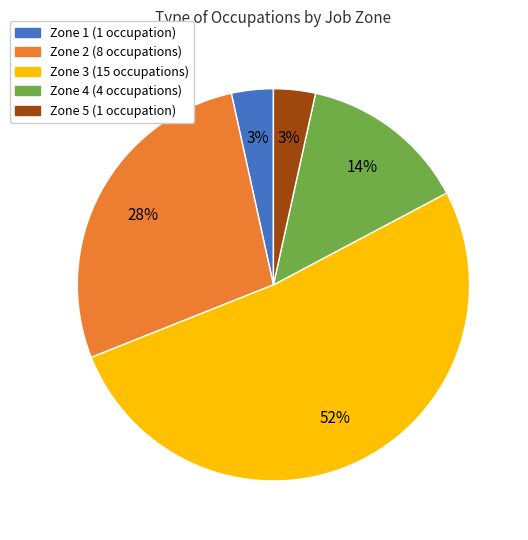

To the nearest percent, what is the average slice percentage?

20%